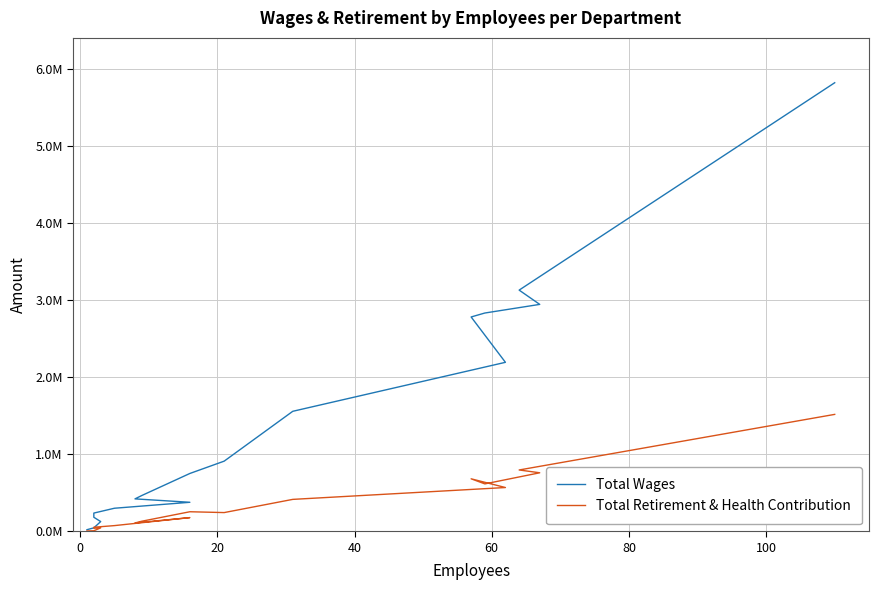

What is the sum of all Total Retirement & Health Contribution values?

6471249